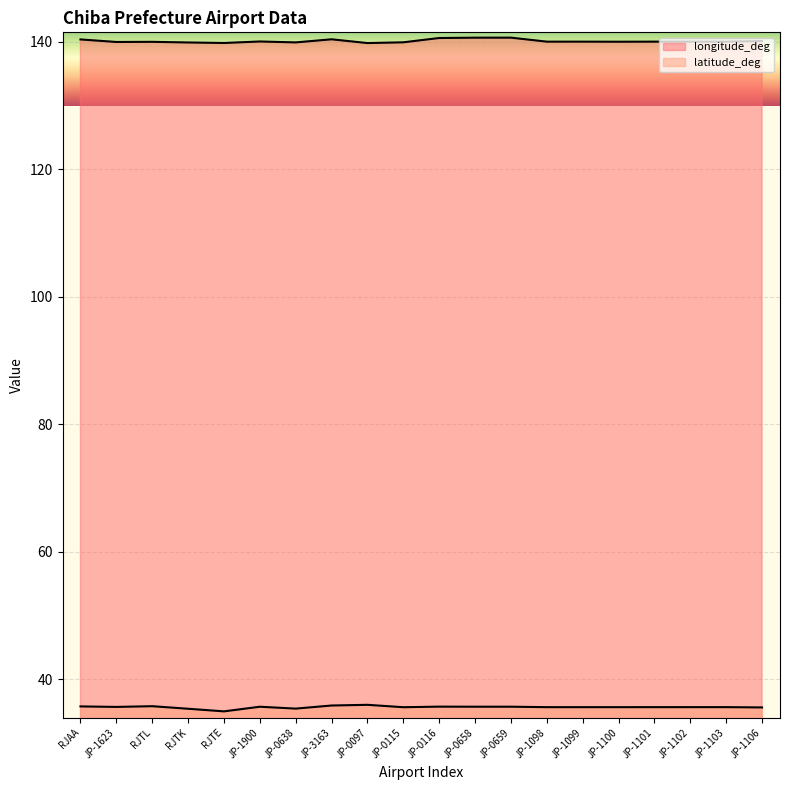

What is the approximate value of longitude_deg at JP-3163?

140.4